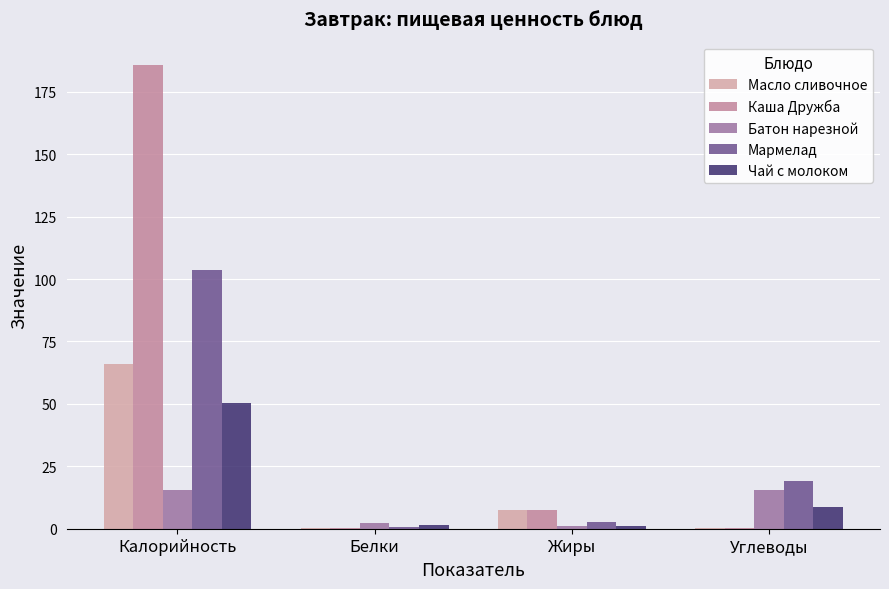

Is it true that Батон нарезной equals 8.4 at Углеводы?

False